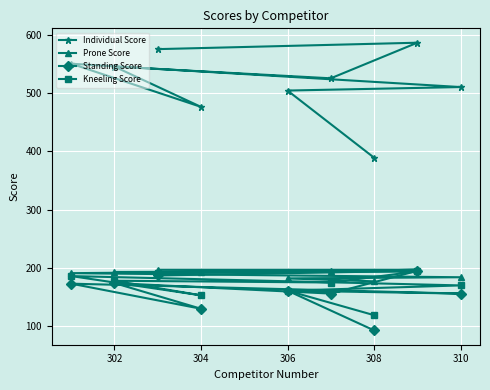

Which series changed the most between 302 and 304?

Individual Score